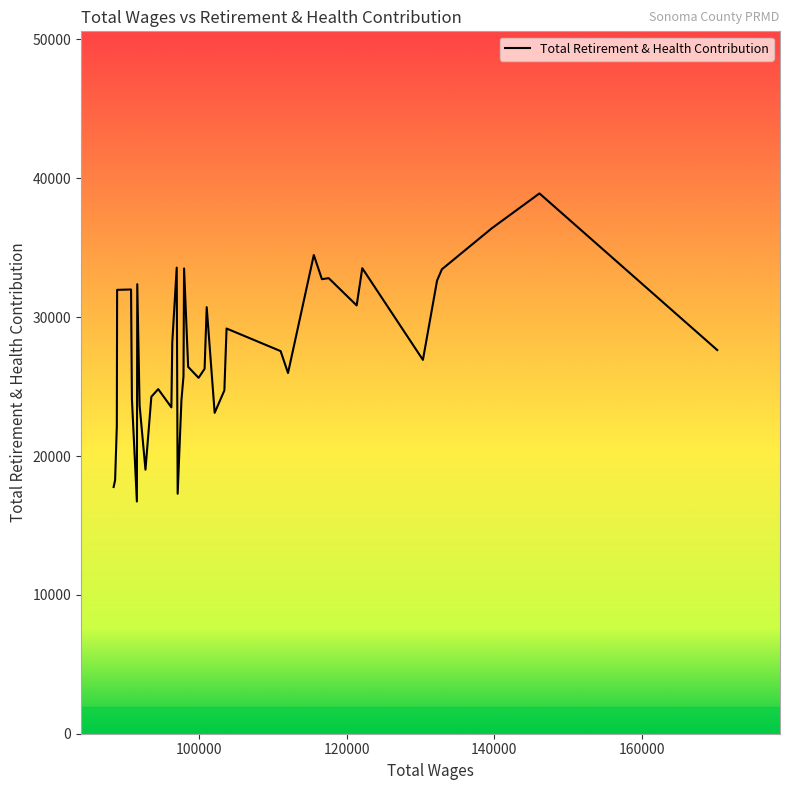

What is the difference between the maximum and minimum values?

22188